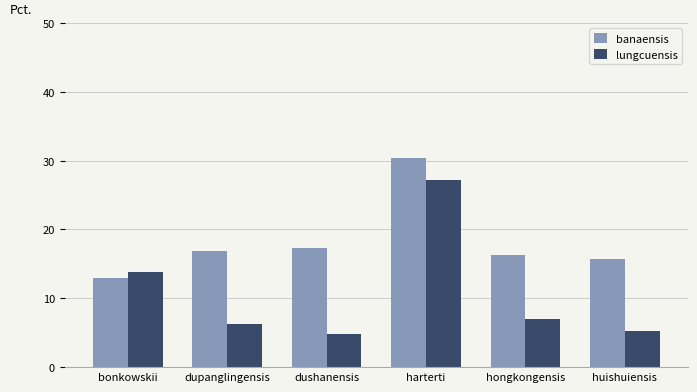

What is the maximum value for lungcuensis?

27.2